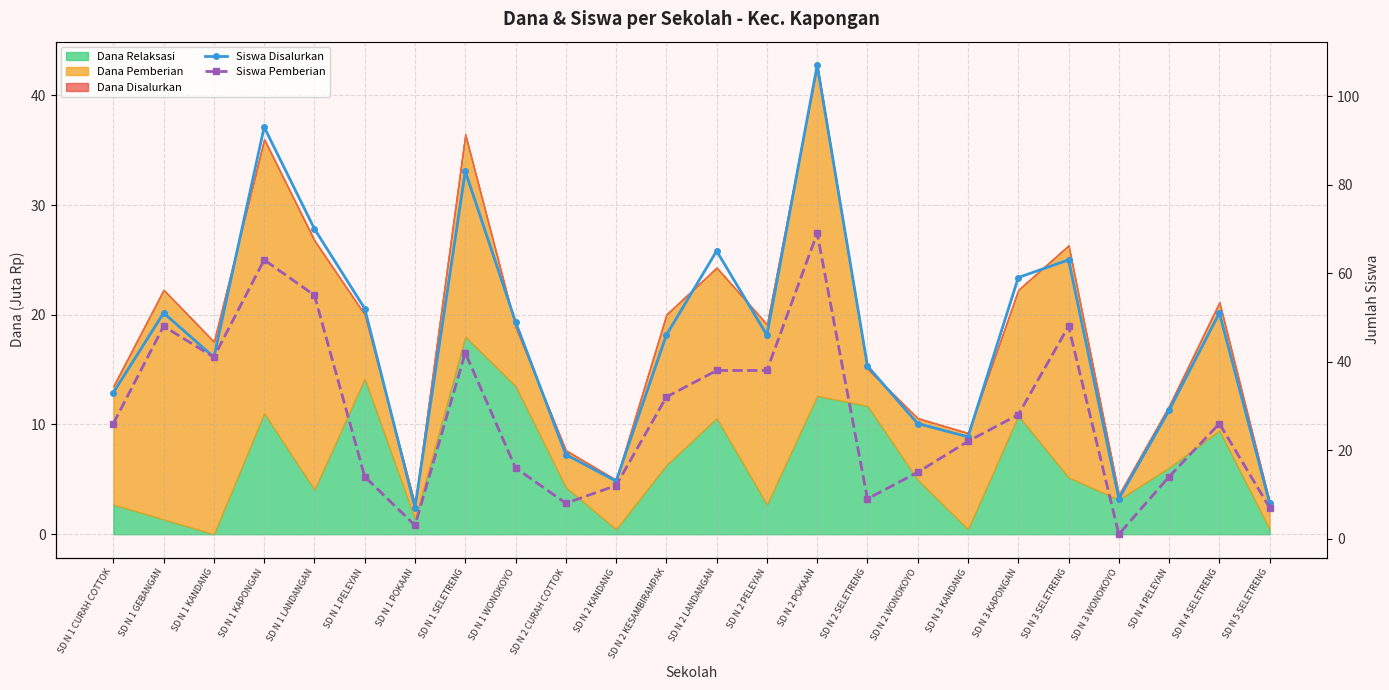

At which category is the sum across all series the highest?

SD N 2 POKAAN